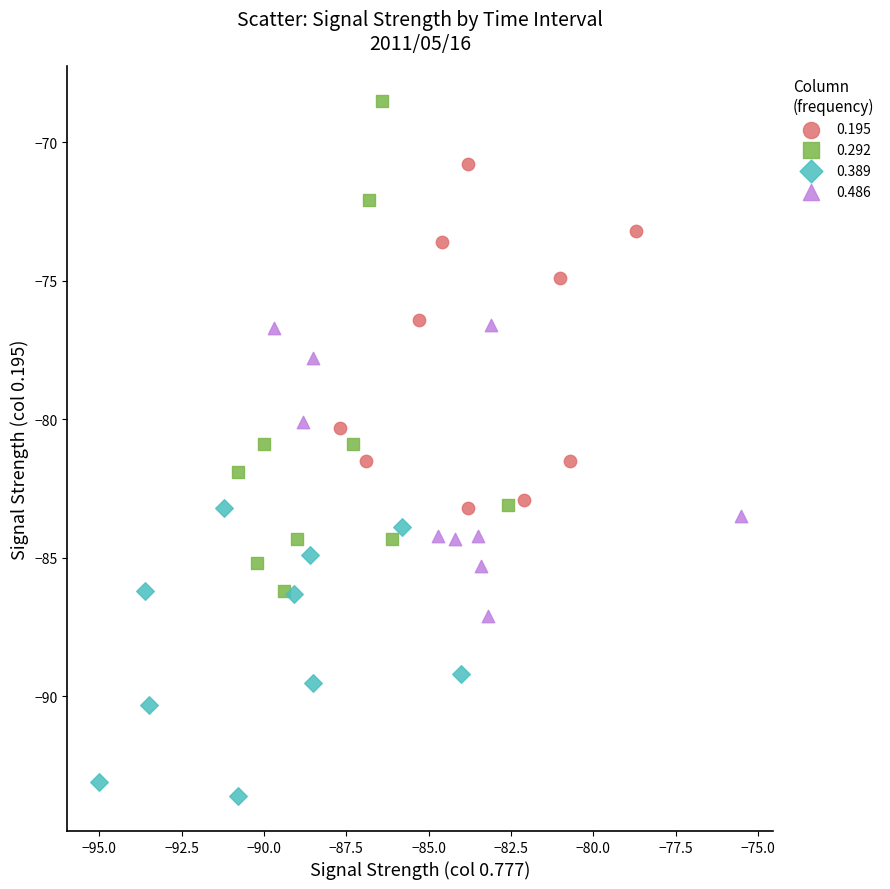

Which series reaches the minimum Y coordinate?

0.389